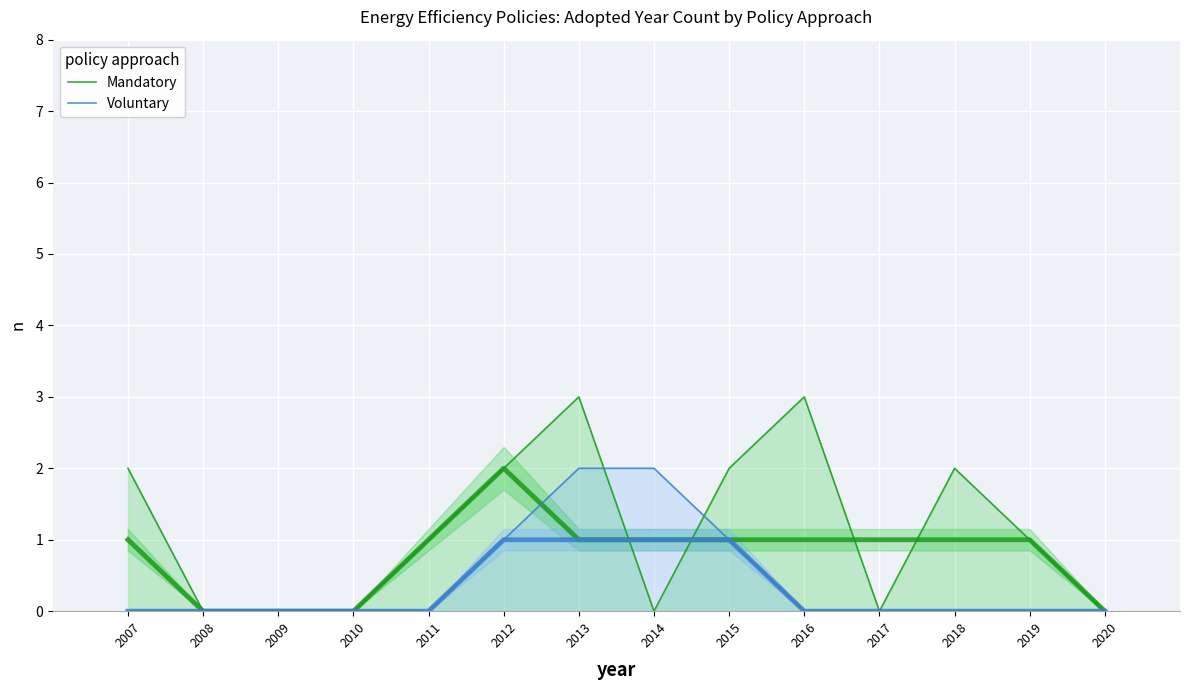

Does the chart display data point markers on the line(s)?

No